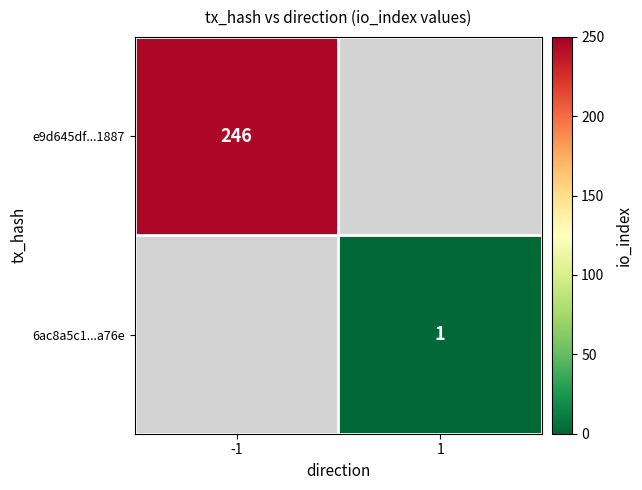

True or false: 6ac8a5c1...a76e has a value of 1 at 1.

True